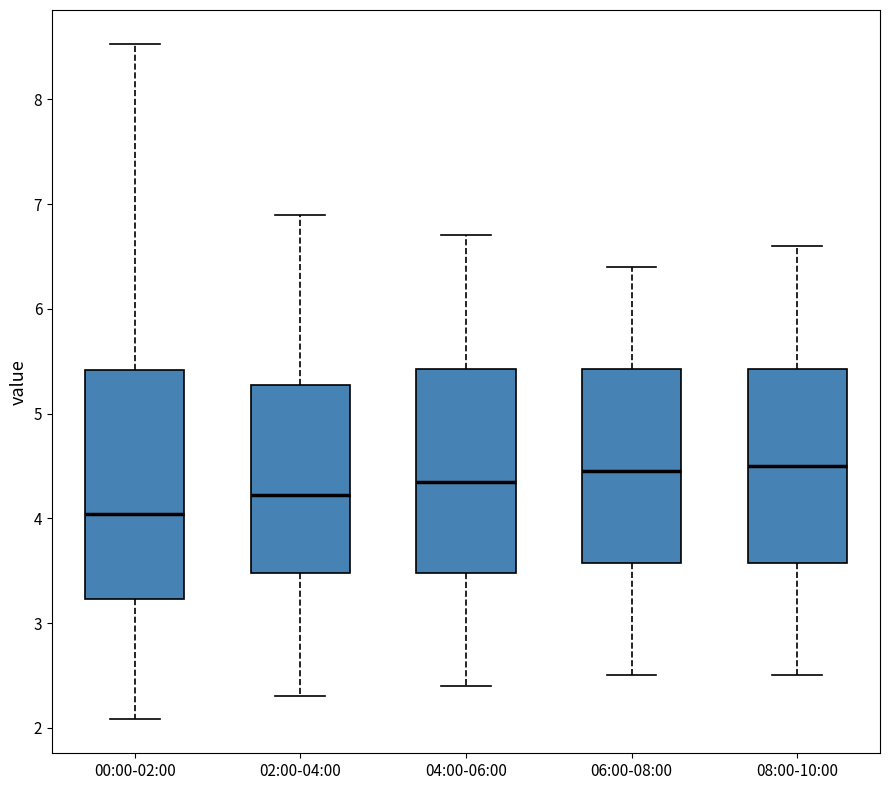

Which box's median line is the lowest?

00:00-02:00